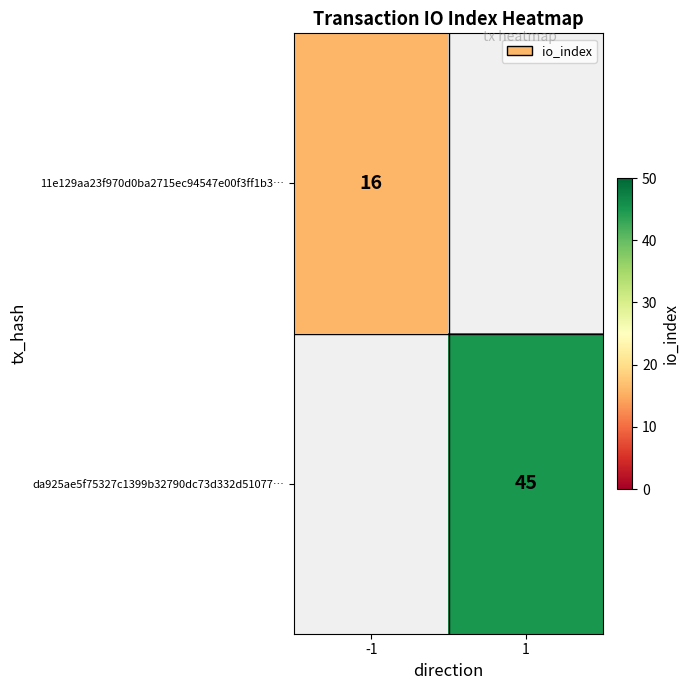

The value of da925ae5f75327c1399b32790dc73d332d51077… at 1 is 45. True or false?

True